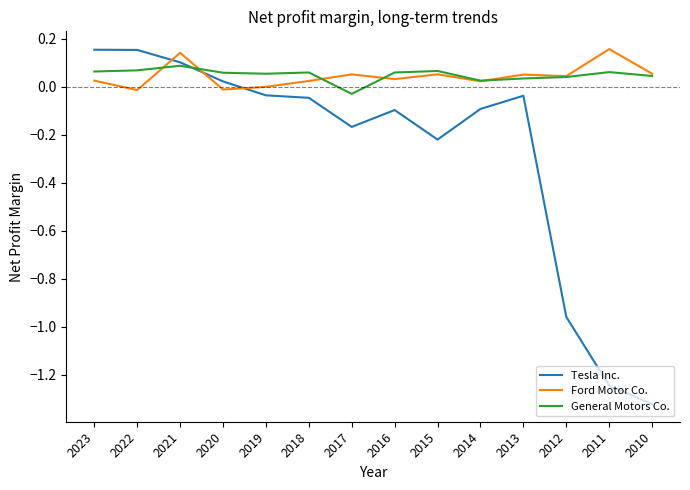

The Ford Motor Co. series shows 0.0 at 2023. True or false?

True